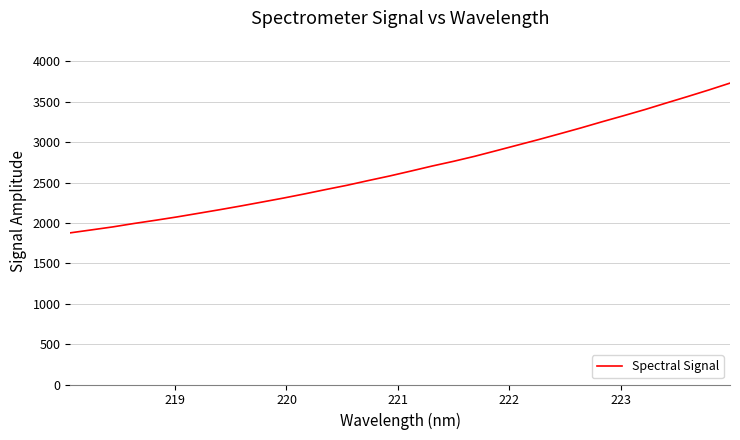

What is the difference between the maximum and minimum values?

1853.8